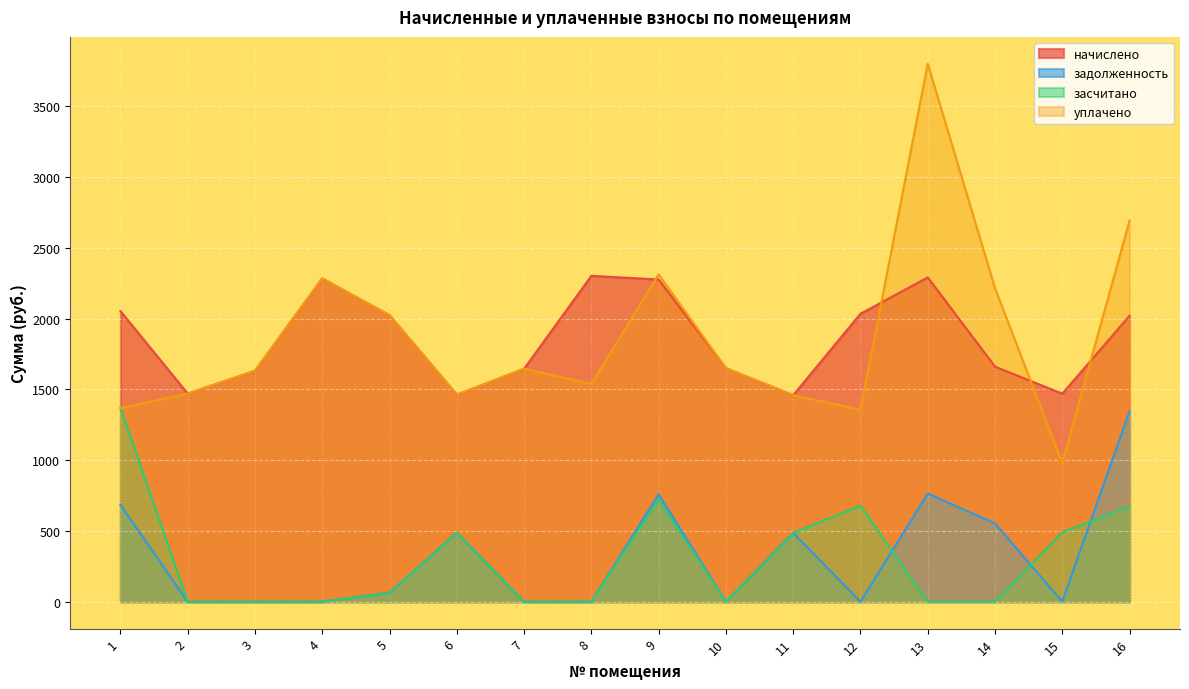

How many categories are shown in the chart?

16